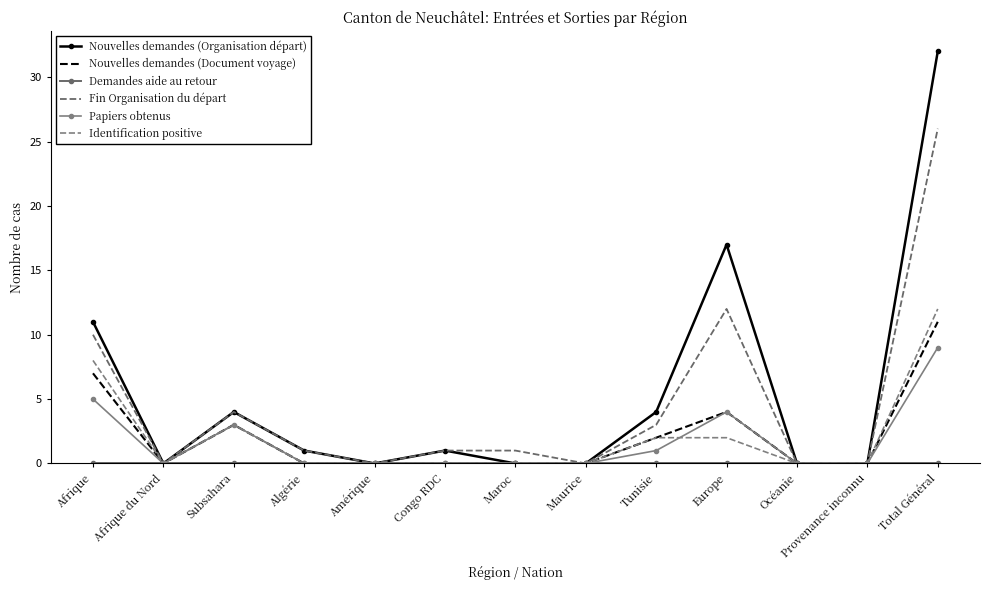

The value of Identification positive at Océanie is 0. True or false?

True